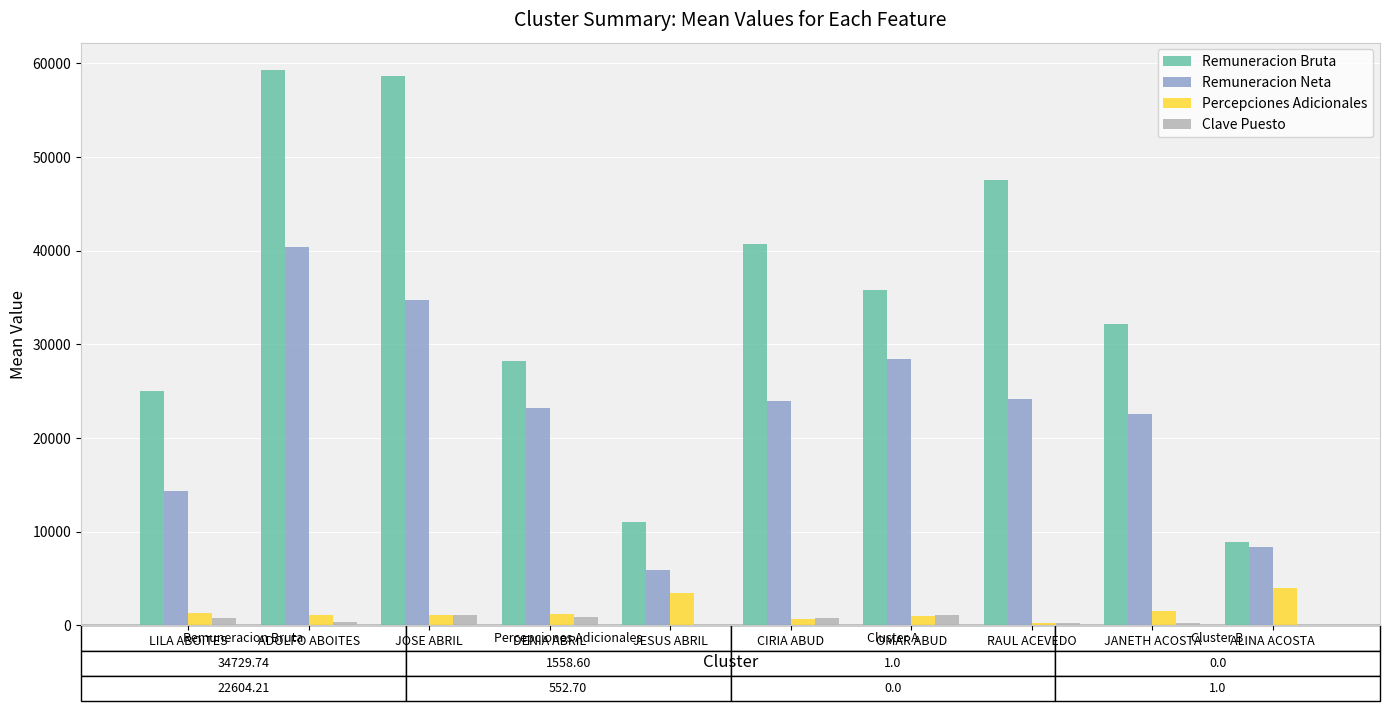

Which series has the largest total across all categories?

Remuneracion Bruta